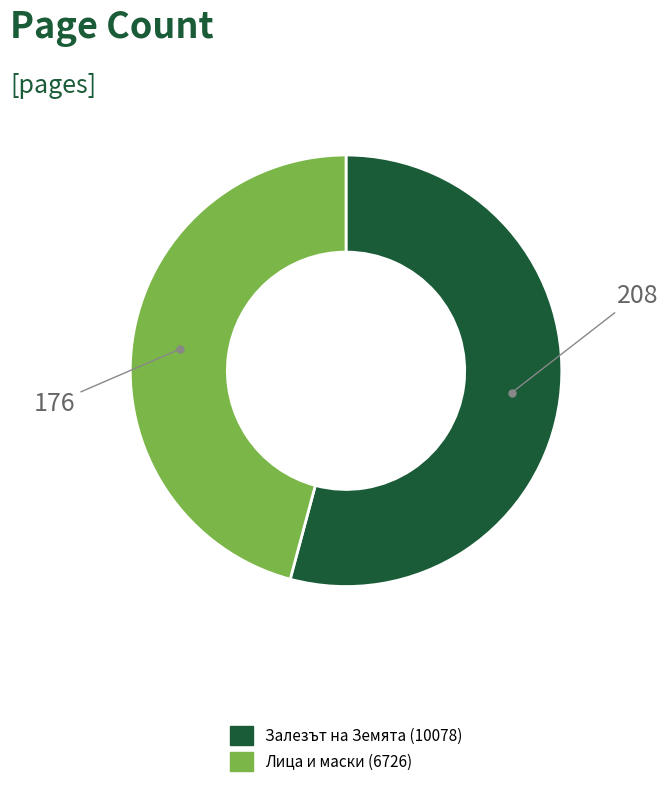

Between Лица и маски (6726) and Залезът на Земята (10078), which is larger?

Залезът на Земята (10078)